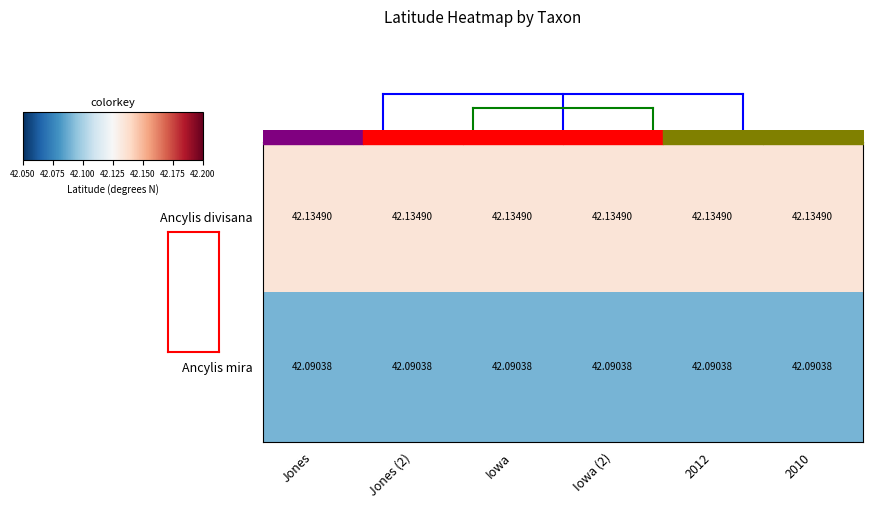

What is the approximate value of Ancylis divisana at Iowa?

42.1